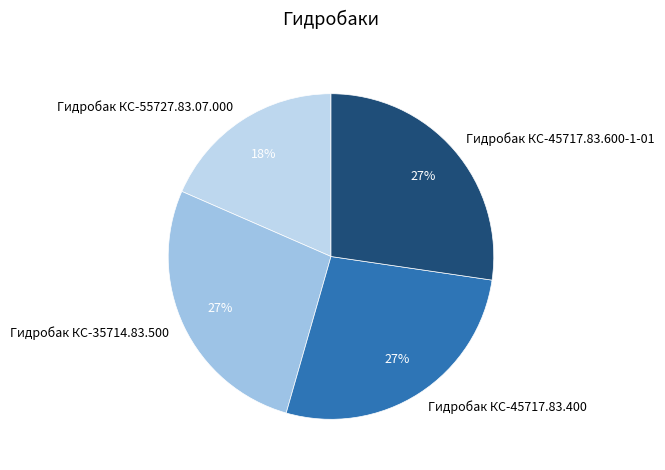

The Гидробак КС-55727.83.07.000 slice represents 25% of the pie. True or false?

False